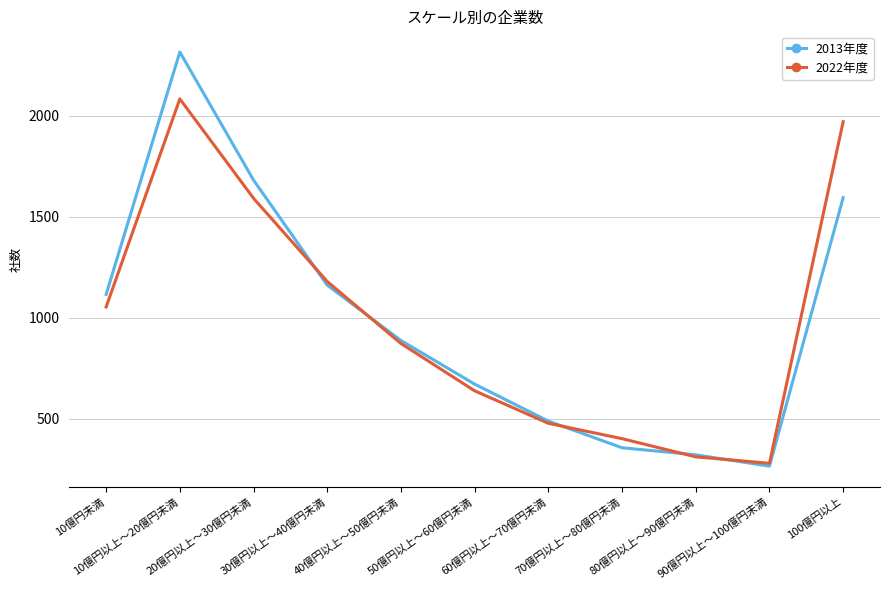

Is the value of 2013年度 at 10億円未満 greater than the value of 2022年度 at 100億円以上?

No